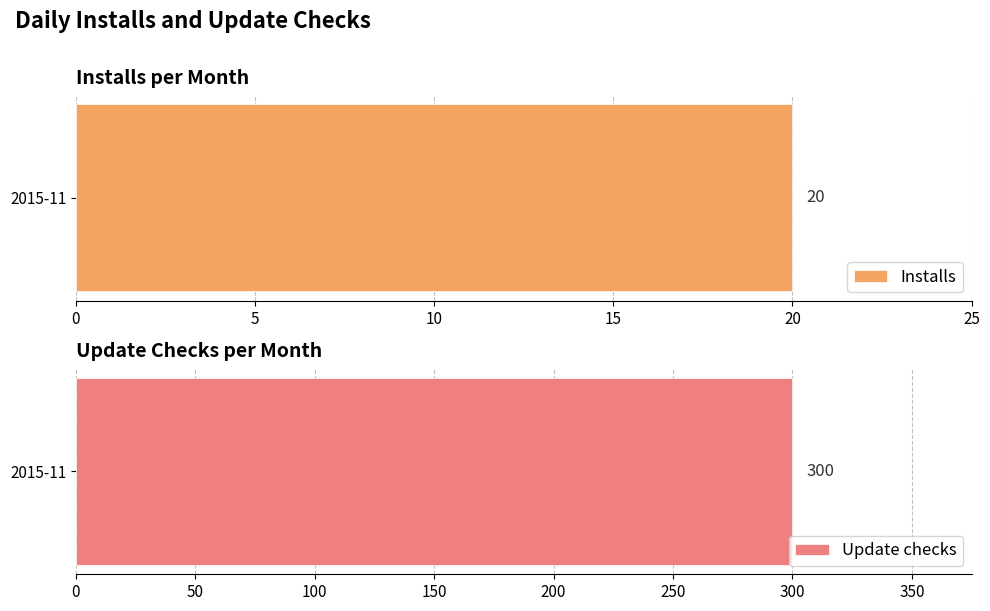

What are all the series names shown in the legend?

Installs, Update checks